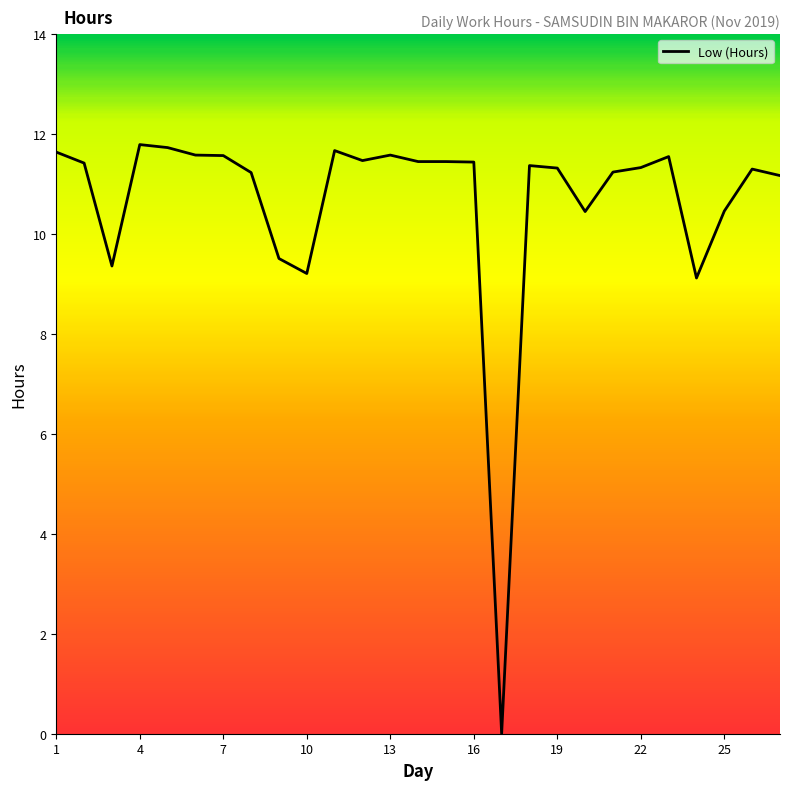

What is the difference between the maximum and minimum values?

11.8